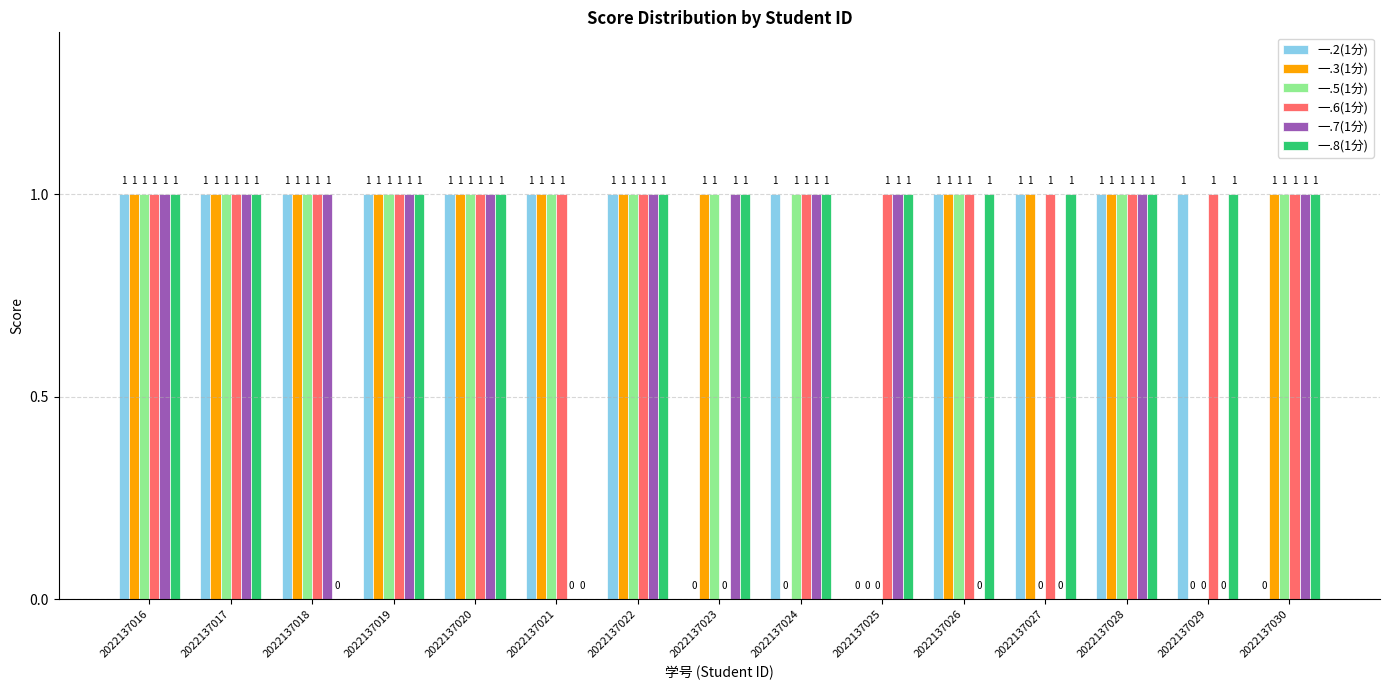

Reading left to right, extract all data points from this chart.

一.2(1分): 2022137016=1	2022137017=1	2022137018=1	2022137019=1	2022137020=1	2022137021=1	2022137022=1	2022137023=0	2022137024=1	2022137025=0	2022137026=1	2022137027=1	2022137028=1	2022137029=1	2022137030=0
一.3(1分): 2022137016=1	2022137017=1	2022137018=1	2022137019=1	2022137020=1	2022137021=1	2022137022=1	2022137023=1	2022137024=0	2022137025=0	2022137026=1	2022137027=1	2022137028=1	2022137029=0	2022137030=1
一.5(1分): 2022137016=1	2022137017=1	2022137018=1	2022137019=1	2022137020=1	2022137021=1	2022137022=1	2022137023=1	2022137024=1	2022137025=0	2022137026=1	2022137027=0	2022137028=1	2022137029=0	2022137030=1
一.6(1分): 2022137016=1	2022137017=1	2022137018=1	2022137019=1	2022137020=1	2022137021=1	2022137022=1	2022137023=0	2022137024=1	2022137025=1	2022137026=1	2022137027=1	2022137028=1	2022137029=1	2022137030=1
一.7(1分): 2022137016=1	2022137017=1	2022137018=1	2022137019=1	2022137020=1	2022137021=0	2022137022=1	2022137023=1	2022137024=1	2022137025=1	2022137026=0	2022137027=0	2022137028=1	2022137029=0	2022137030=1
一.8(1分): 2022137016=1	2022137017=1	2022137018=0	2022137019=1	2022137020=1	2022137021=0	2022137022=1	2022137023=1	2022137024=1	2022137025=1	2022137026=1	2022137027=1	2022137028=1	2022137029=1	2022137030=1